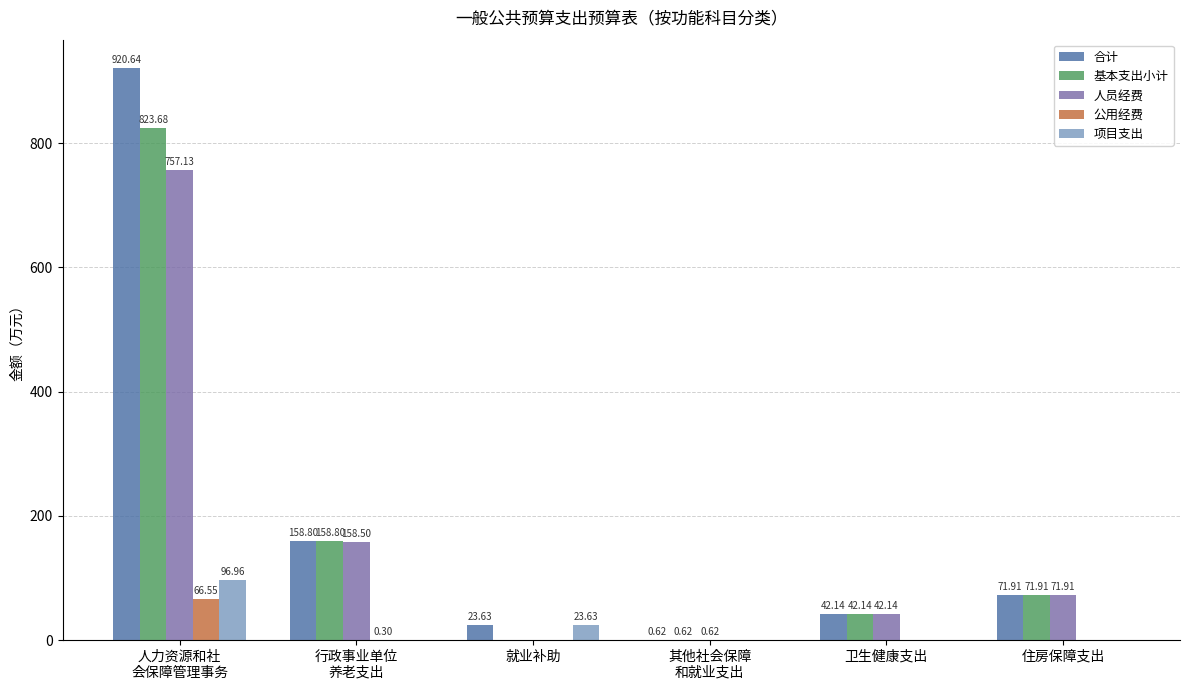

The 人员经费 series shows 42.1 at 卫生健康支出. True or false?

True